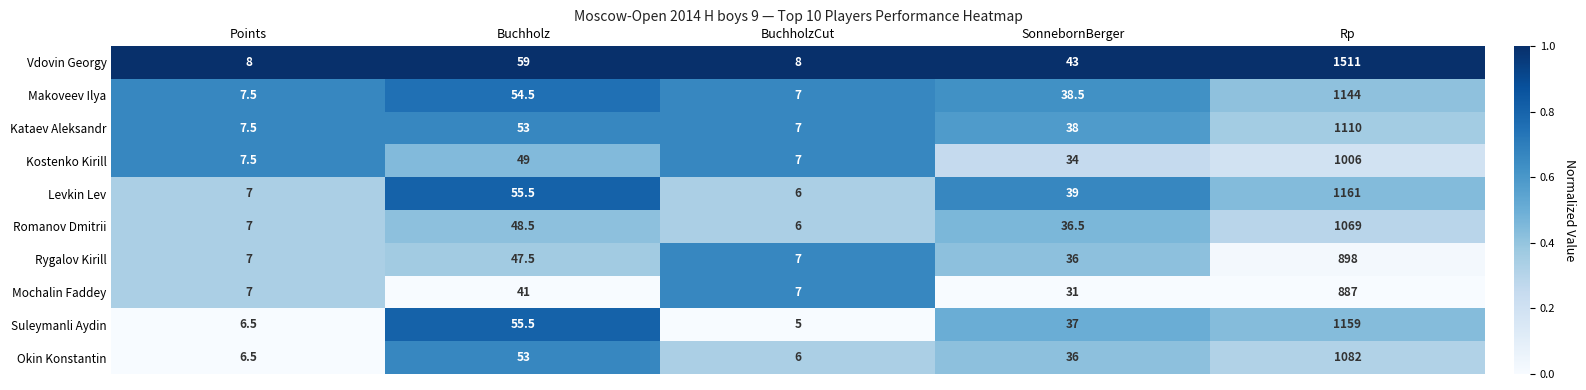

Which category has the lowest value in the Makoveev Ilya series?

BuchholzCut